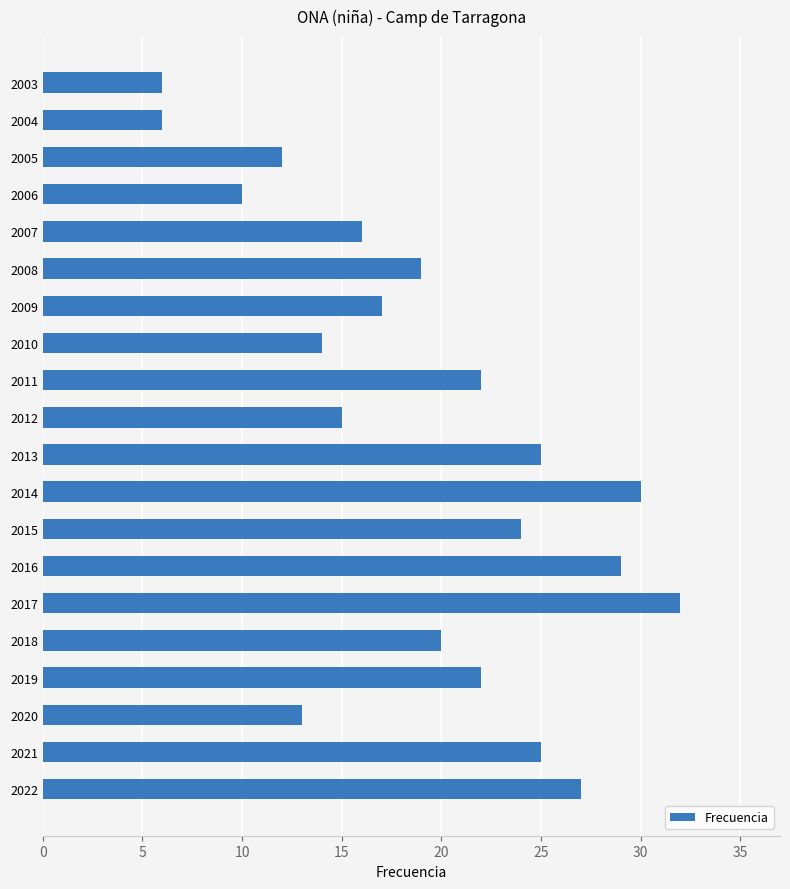

What is the change in value from 2018 to 2016?

+9